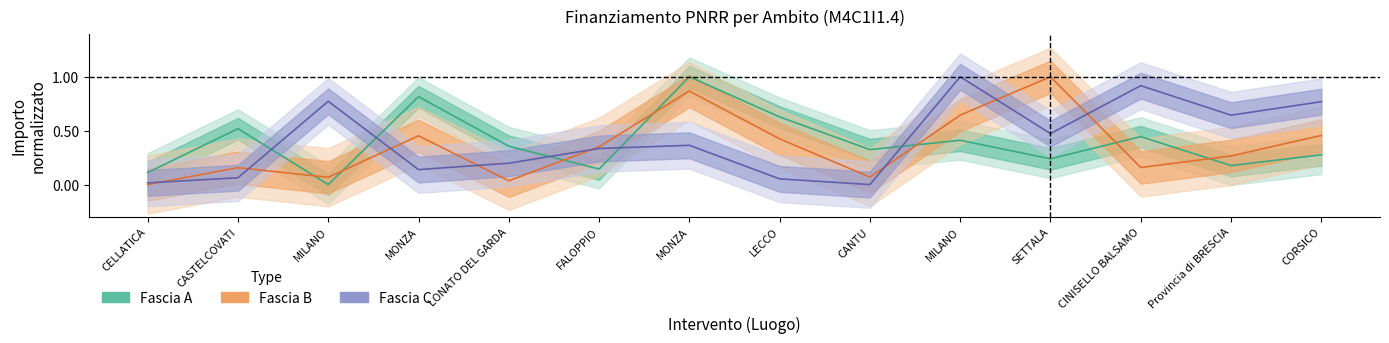

At how many categories does at least one series exceed 0?

14